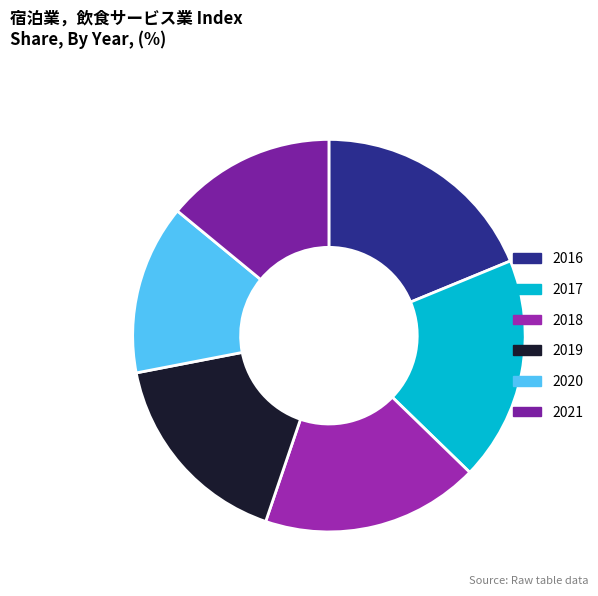

How many segments does this pie chart have?

6